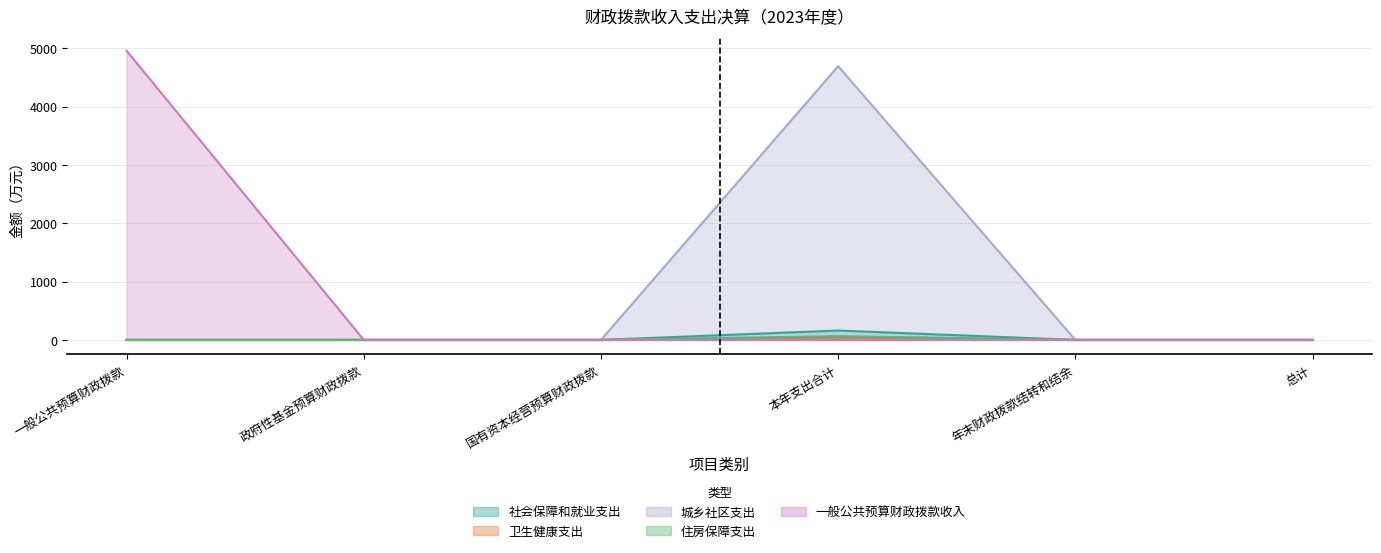

True or false: 卫生健康支出 has more than 0 interior local peaks.

True